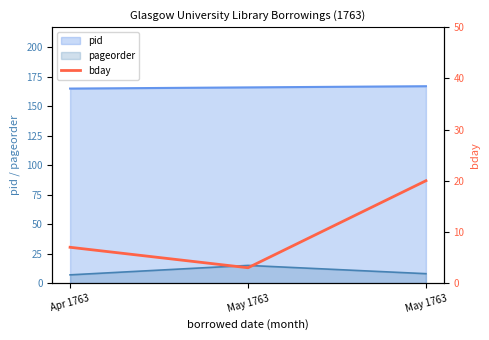

Count the number of values greater than 7.

1